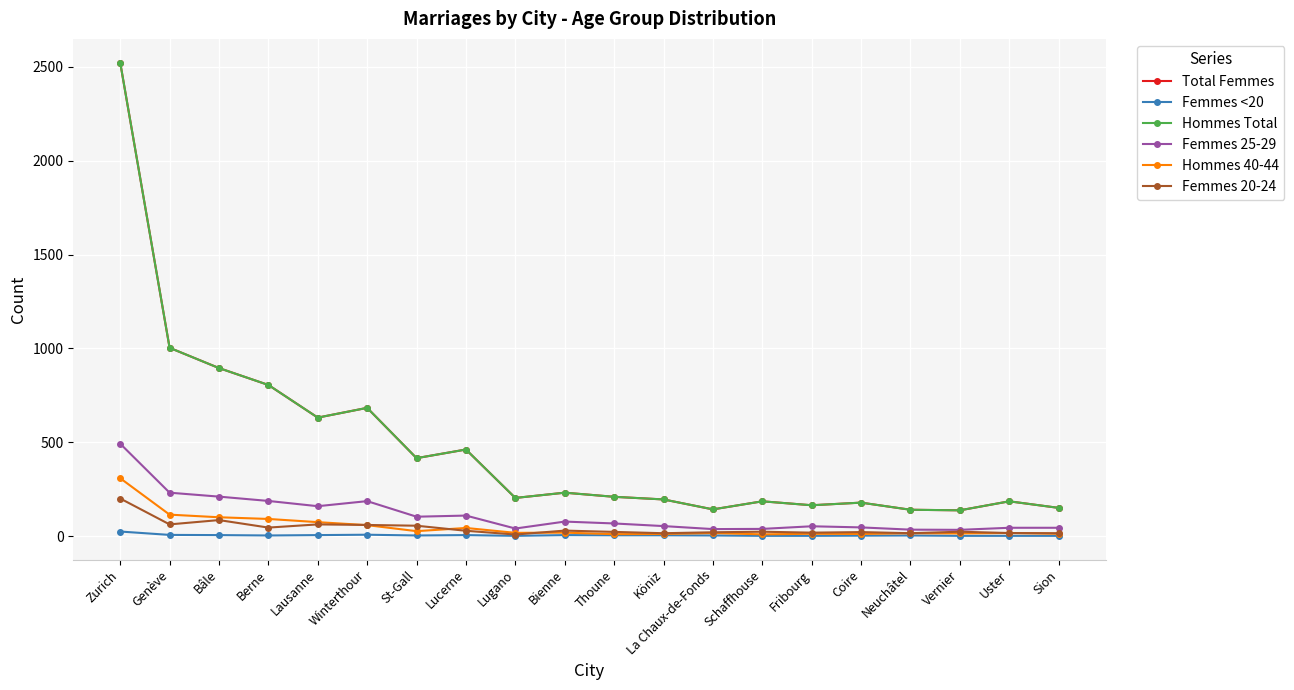

True or false: Femmes 20-24 and Femmes 25-29 cross at least once.

False